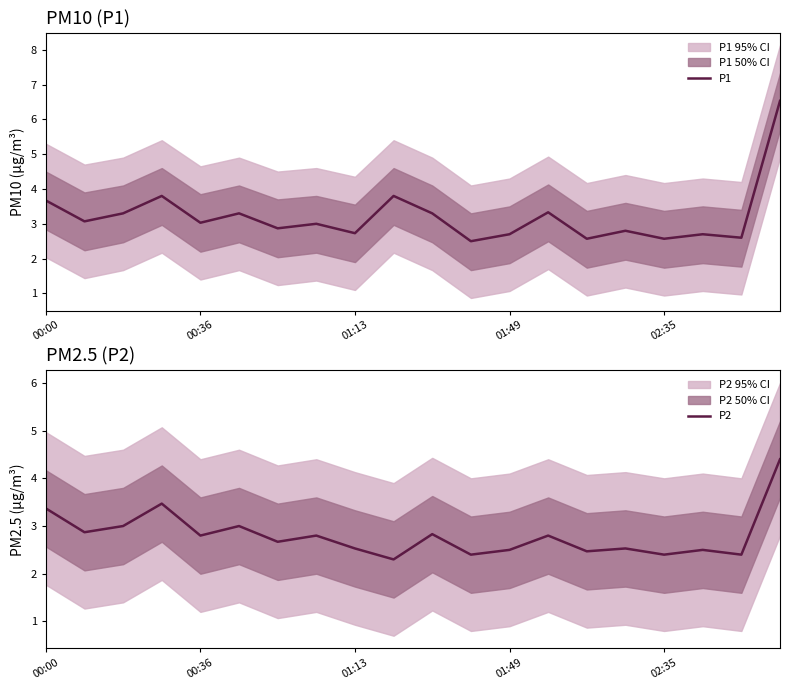

Reading left to right, extract all data points from this chart.

P1: 3.7	3.1	3.3	3.8	3.0	3.3	2.9	3.0	2.7	3.8	3.3	2.5	2.7	3.3	2.6	2.8	2.6	2.7	2.6	6.5
P2: 3.4	2.9	3.0	3.5	2.8	3.0	2.7	2.8	2.5	2.3	2.8	2.4	2.5	2.8	2.5	2.5	2.4	2.5	2.4	4.4